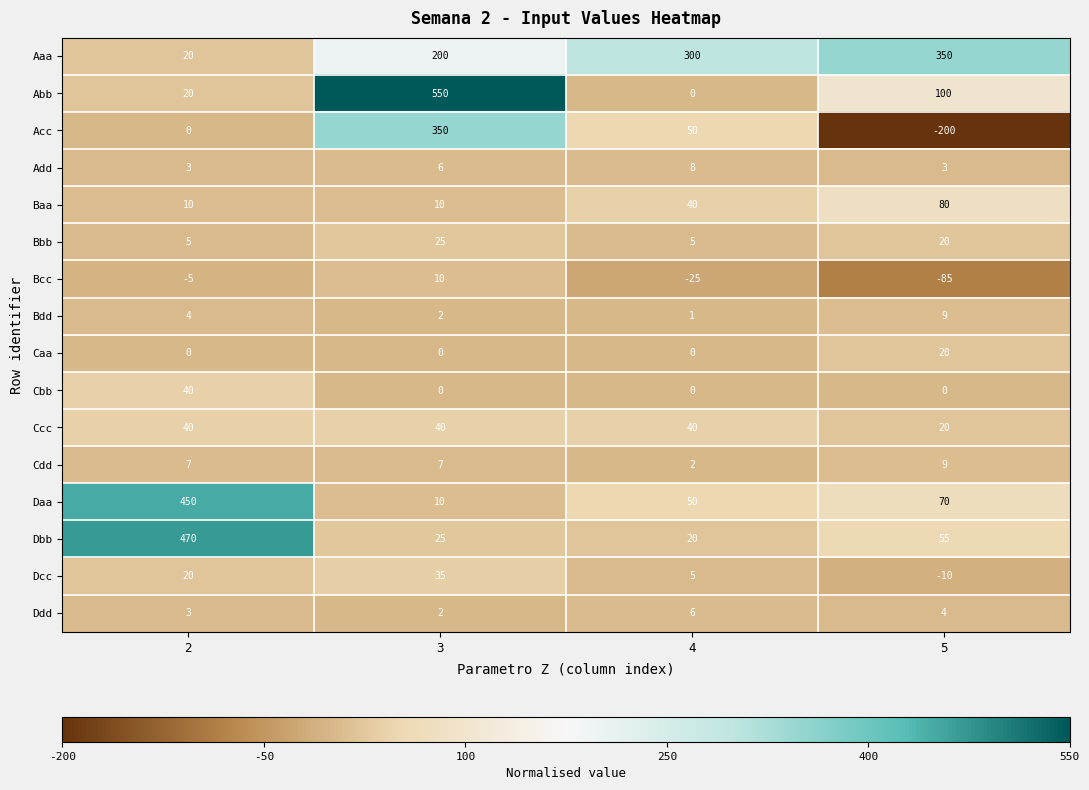

What is the spread (max minus min) of values at 4?

325